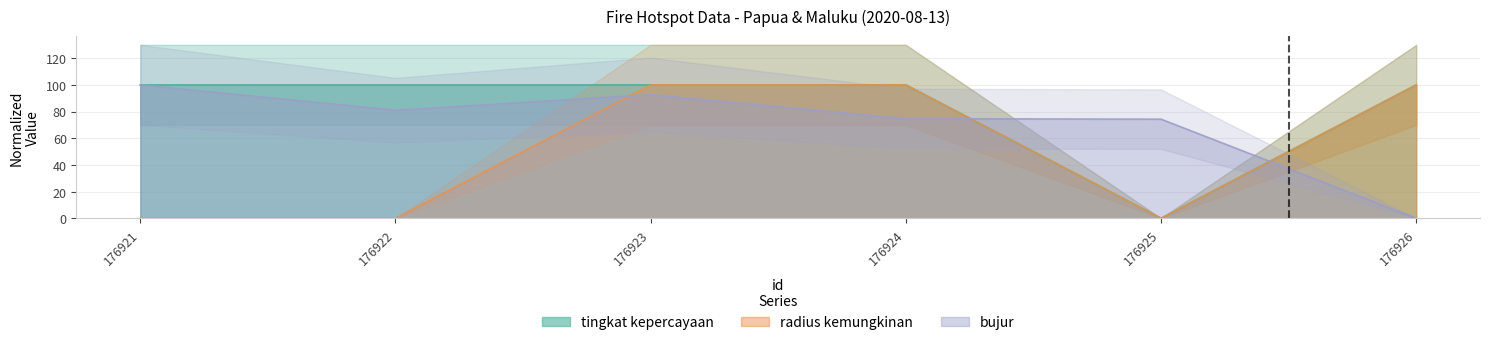

Is the value of bujur at 176921 greater than the value of radius kemungkinan at 176924?

No